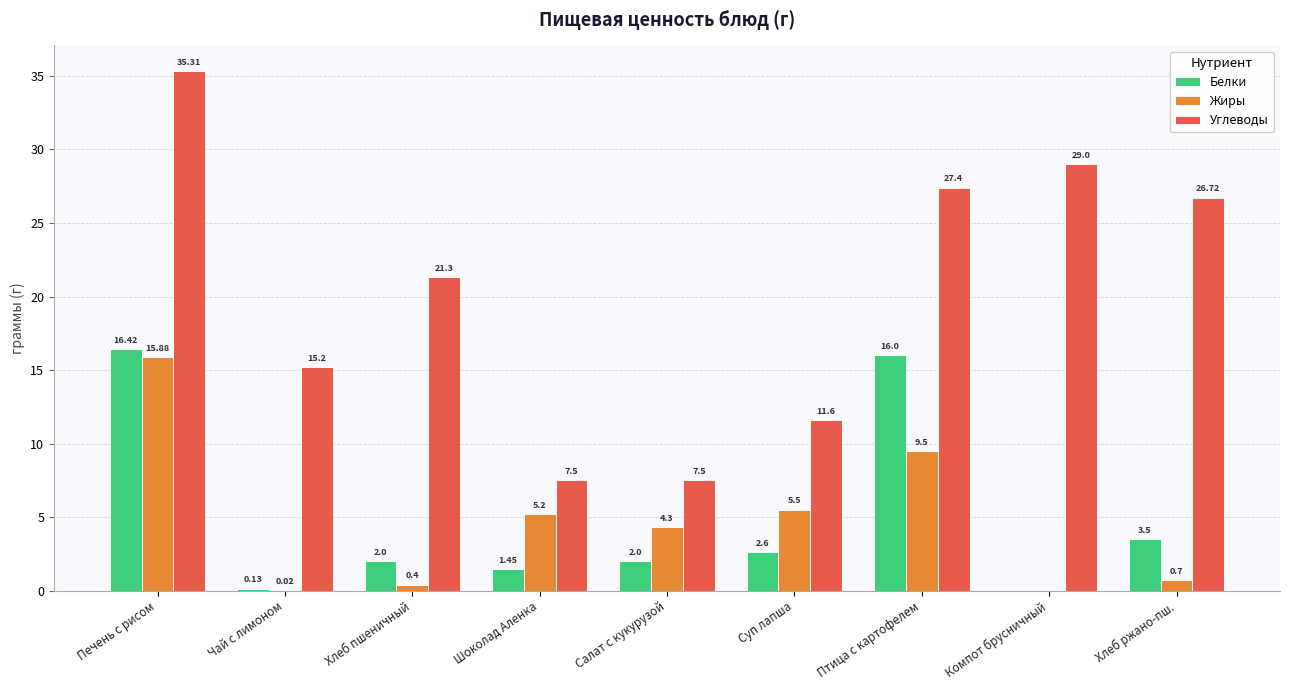

Where does the Жиры series first go above 4?

Печень с рисом